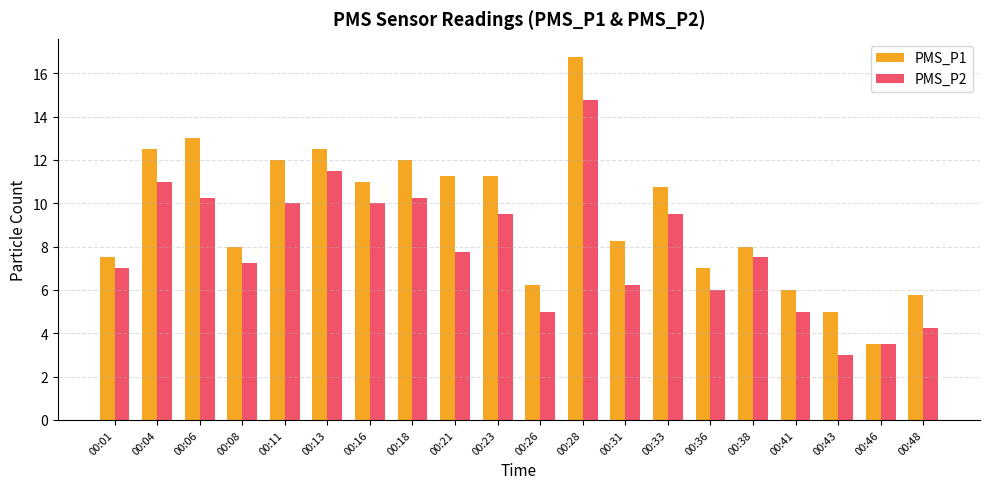

What is the value of the PMS_P1 bar at the 18th from the left?

5.0